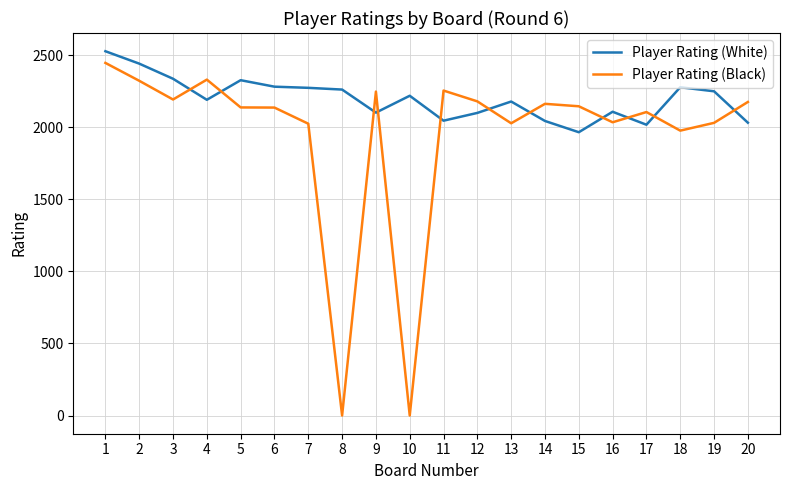

How many lines are shown in the chart?

2